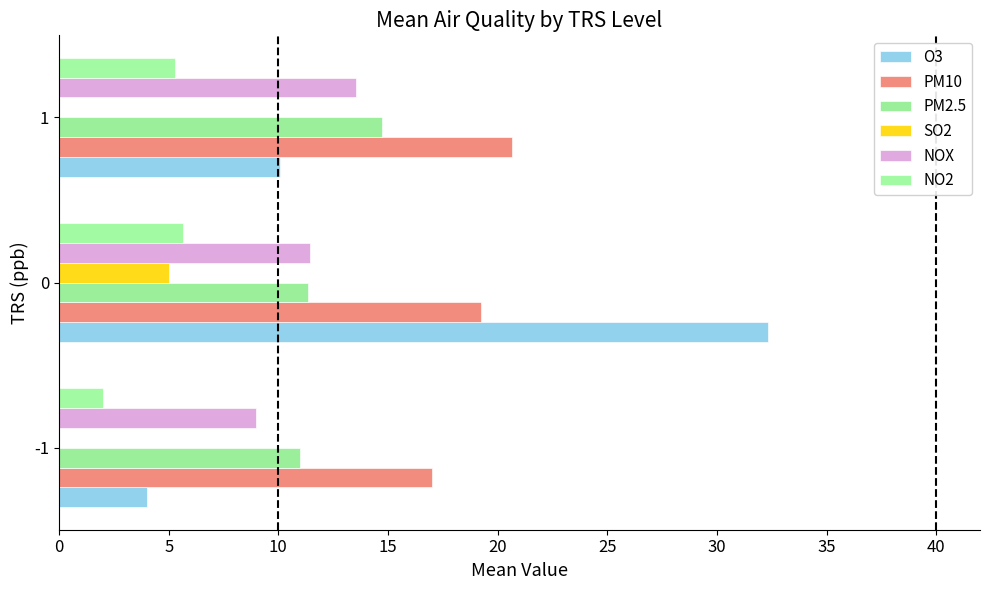

Read the NOX value at 0.

11.4